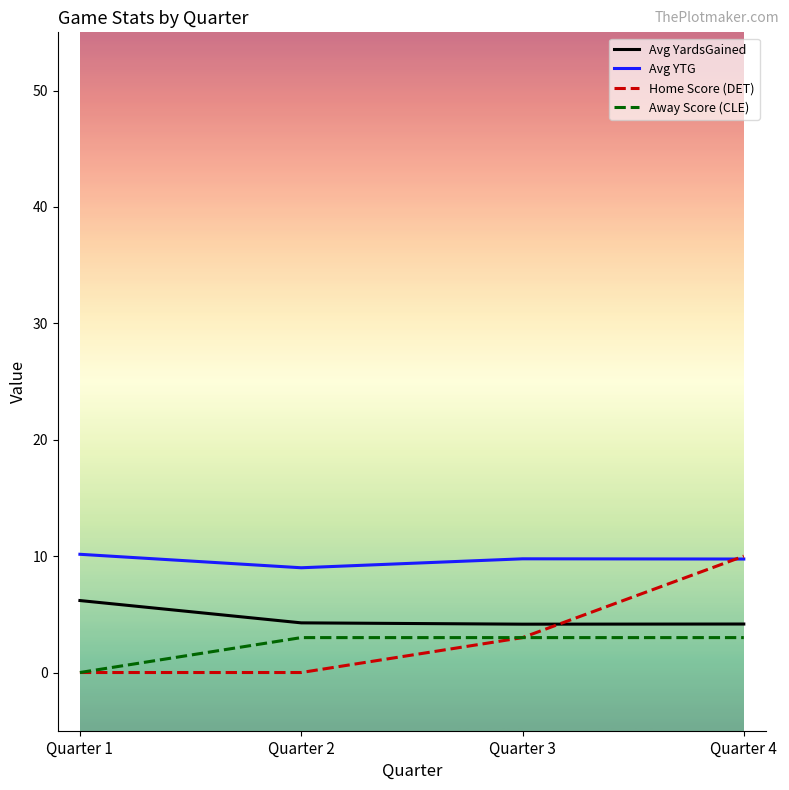

At how many categories does at least one series exceed 5?

4